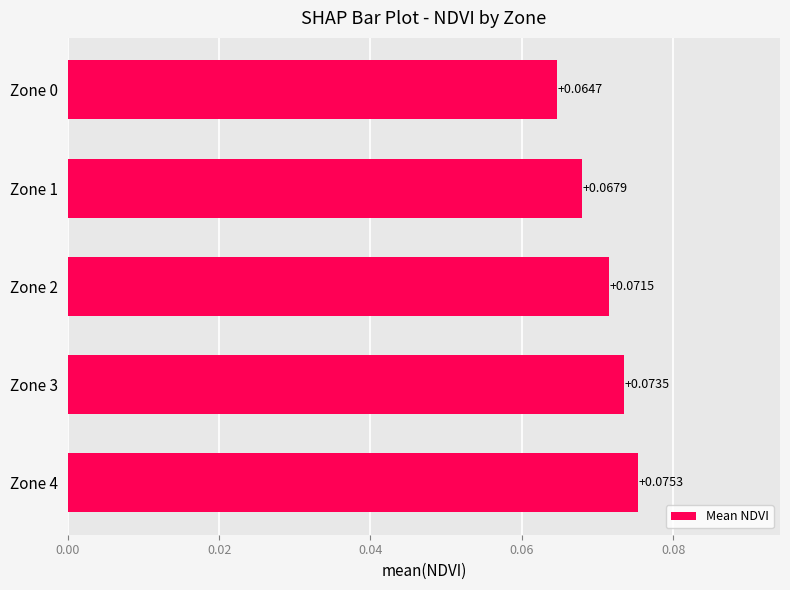

Which has a higher value, Zone 3 or Zone 0?

Zone 3